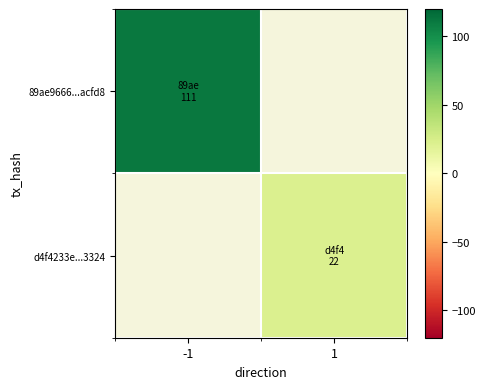

True or false: d4f4233e...3324 has a value of 5.7 at 1.

False